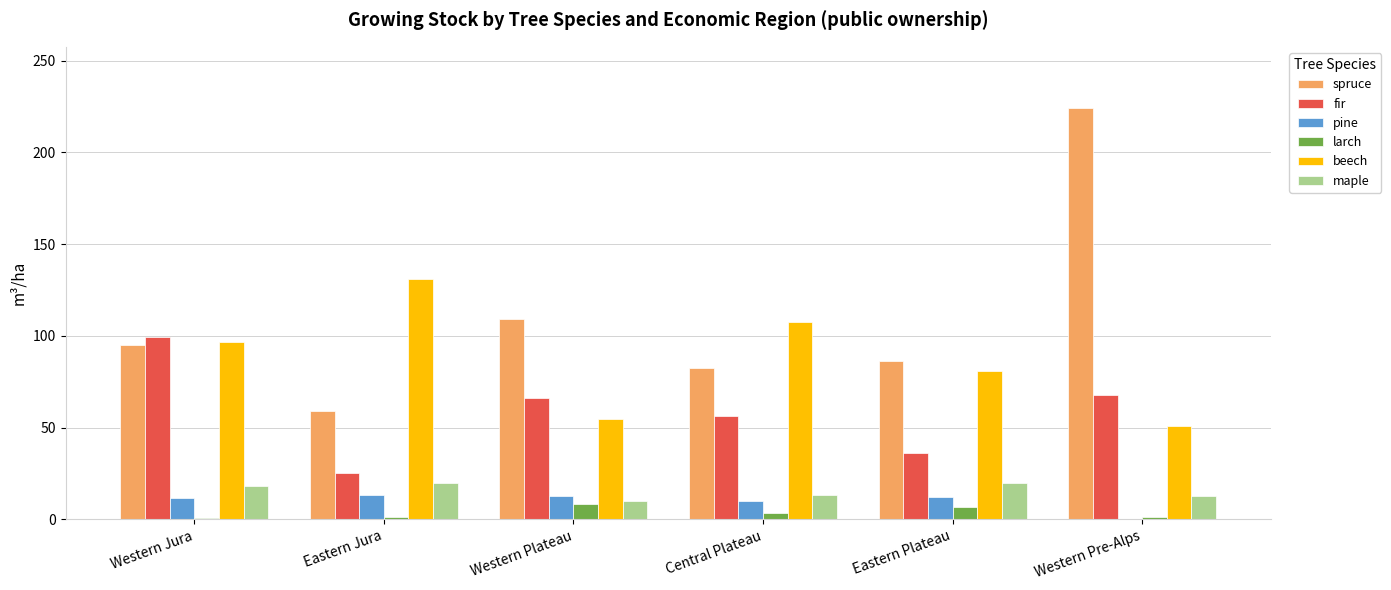

At which label is spruce closest to 141?

Western Plateau